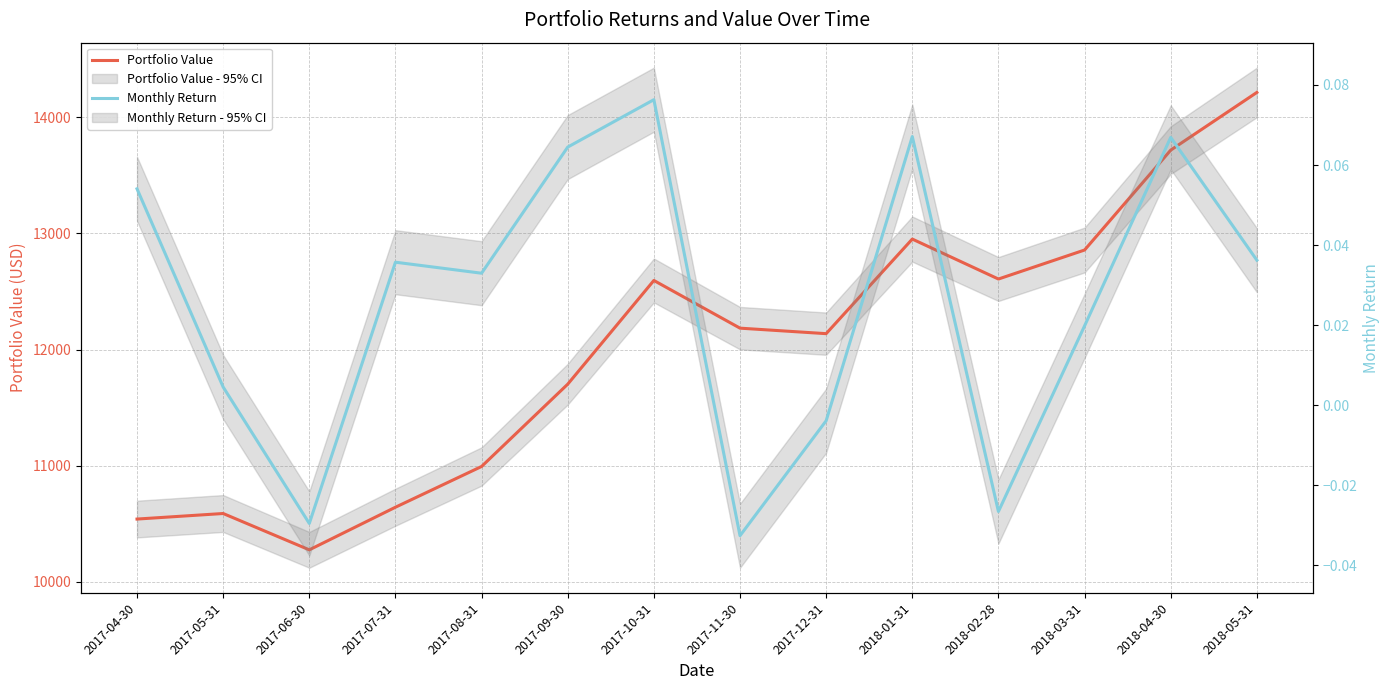

What is the label of the 7th point from the right?

2017-11-30